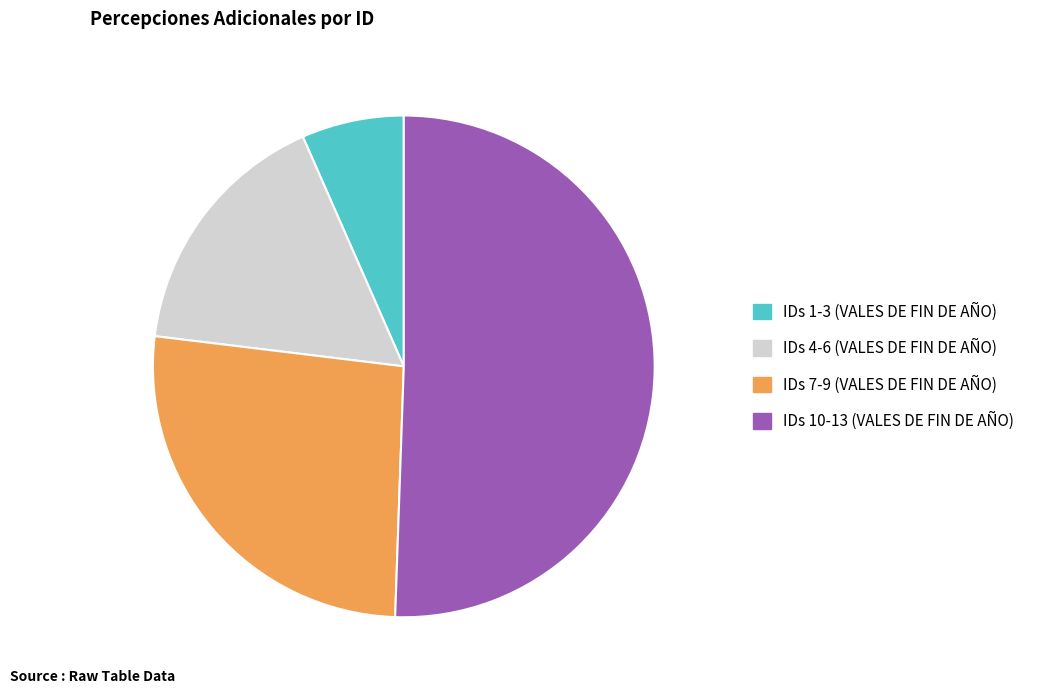

Is it true that IDs 10-13 (VALES DE FIN DE AÑO) is 61% of the pie?

False